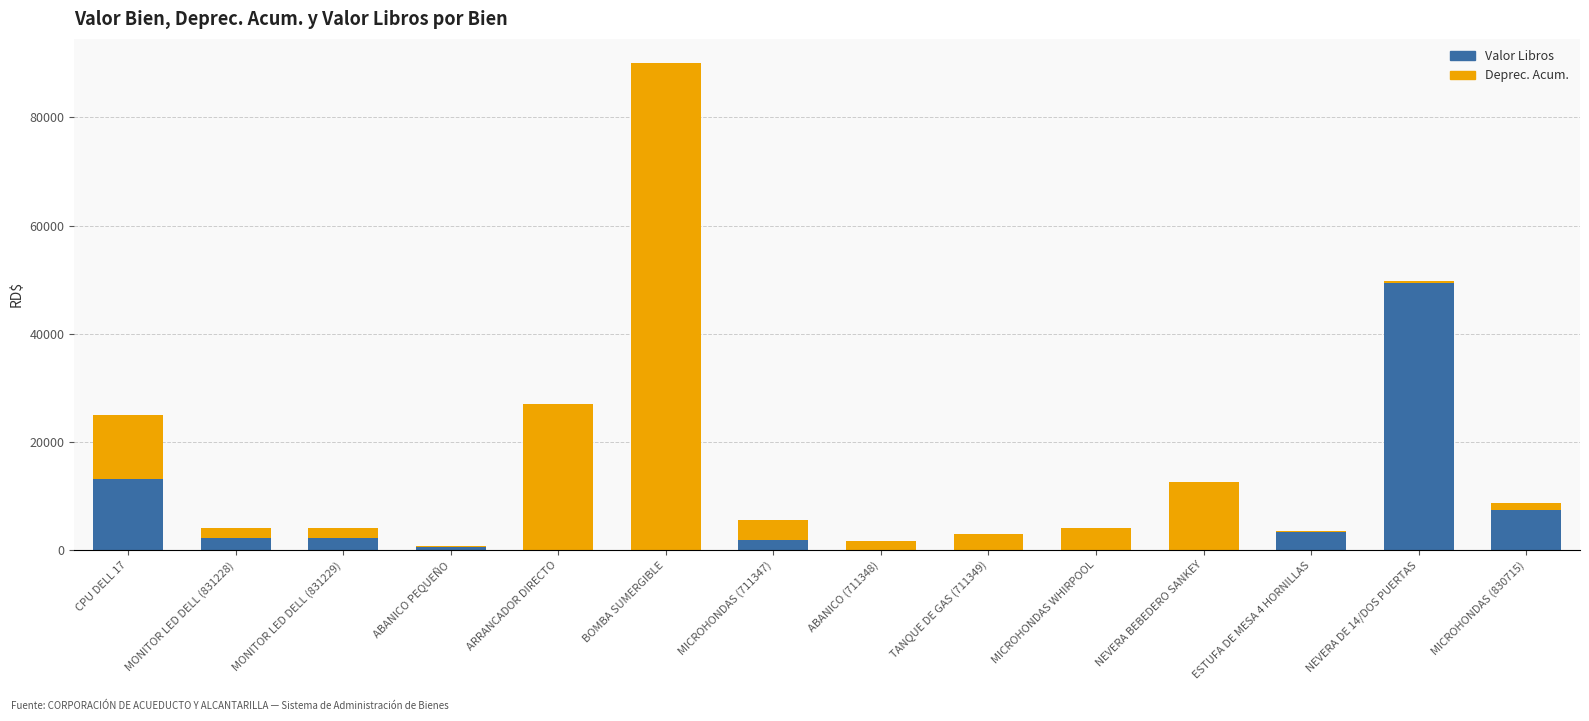

At which category is the sum across all series the highest?

BOMBA SUMERGIBLE